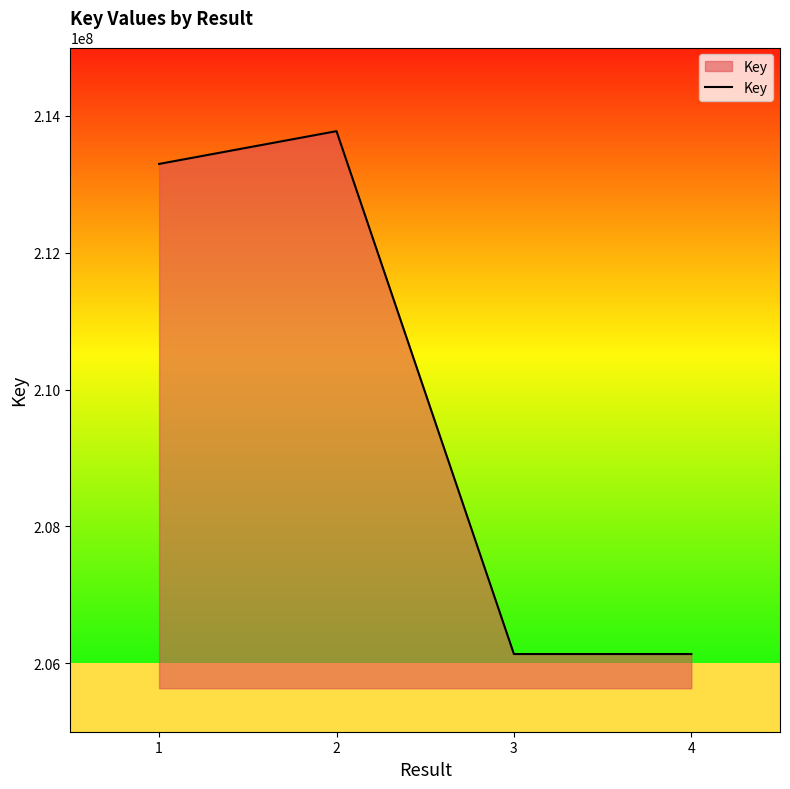

What is the difference between the second highest and second lowest values?

7162978